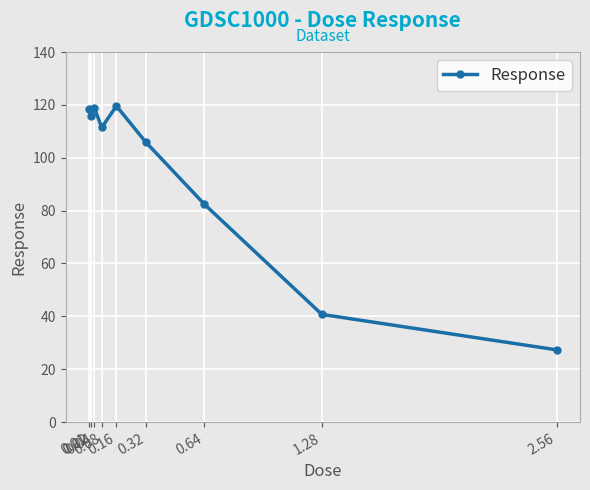

What is the difference between the maximum and minimum values?

92.2